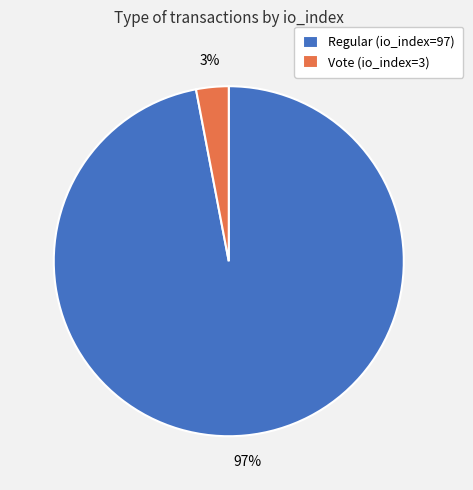

Which category has the biggest portion of the pie?

Regular (io_index=97)